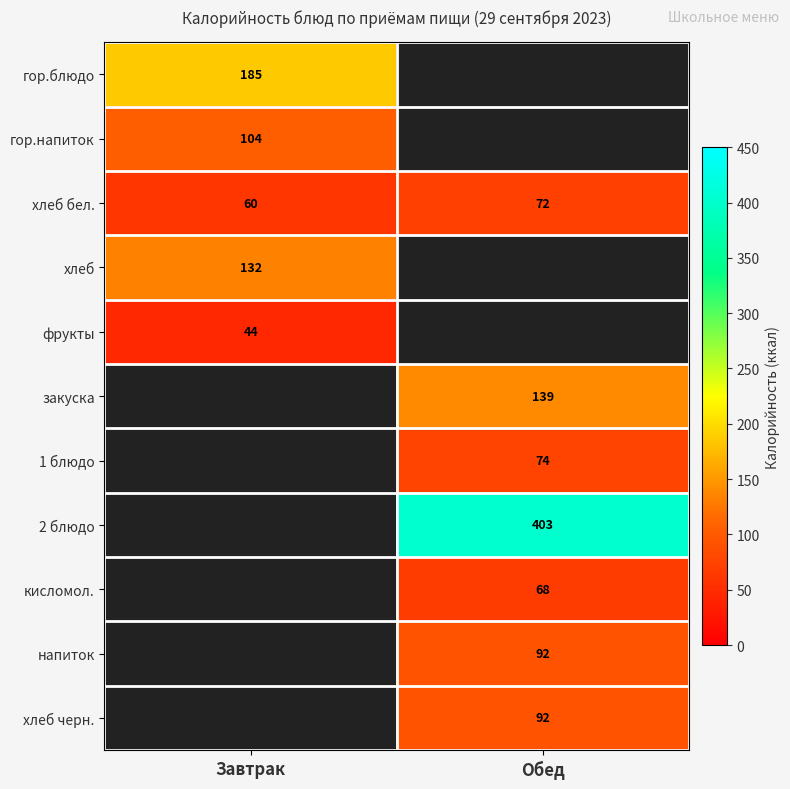

What is the difference between the highest and lowest values at Завтрак?

141.0